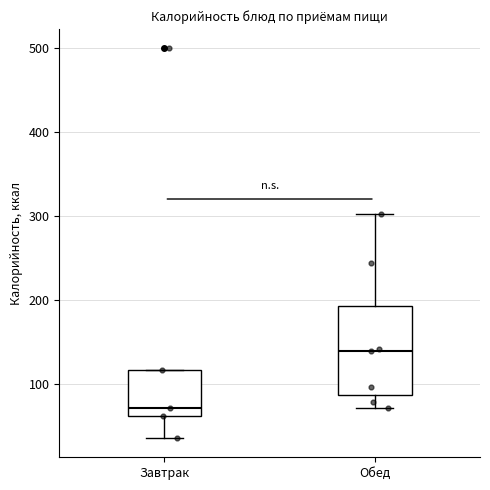

Which box is the tallest, from its lower edge to its upper edge?

Обед